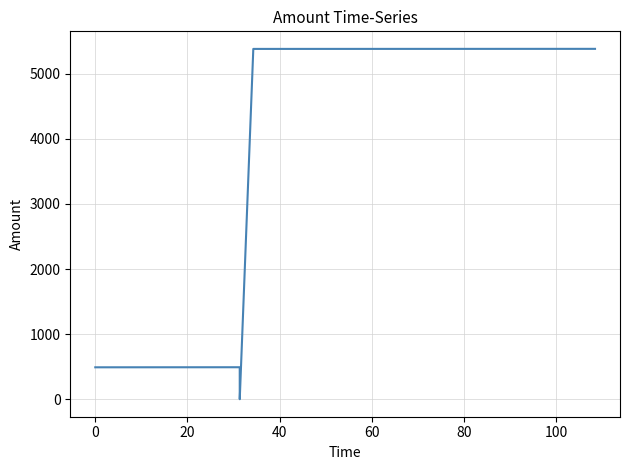

What is the greatest value displayed?

5381.8